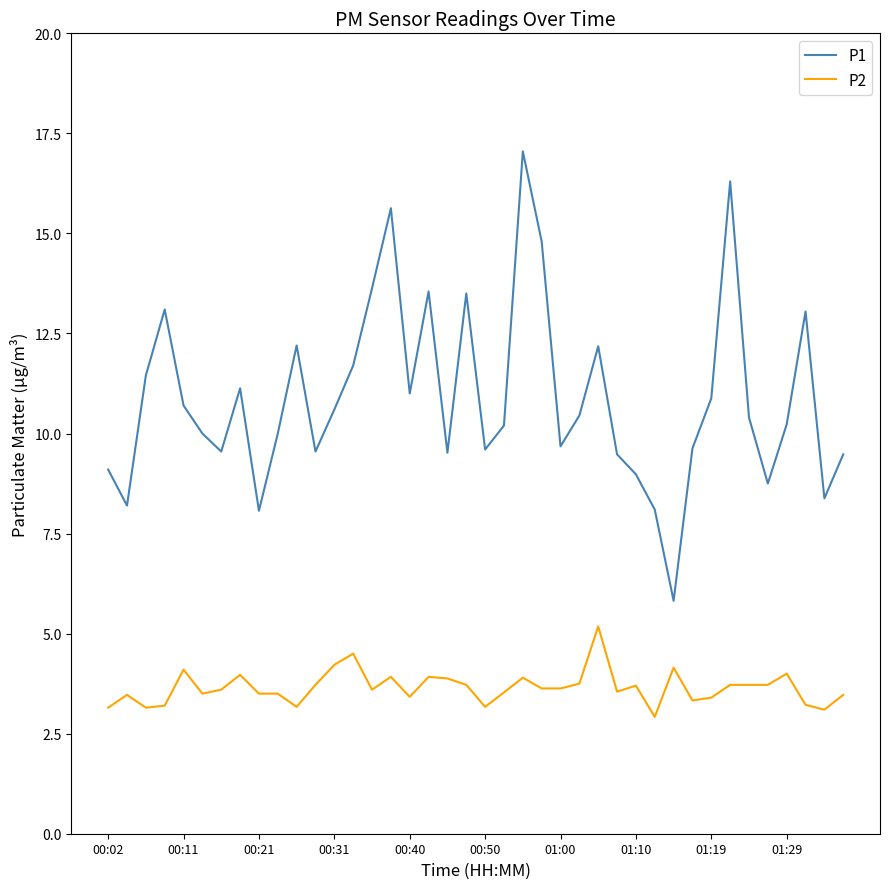

What is the difference between the second highest and second lowest values in the P2 series?

1.4